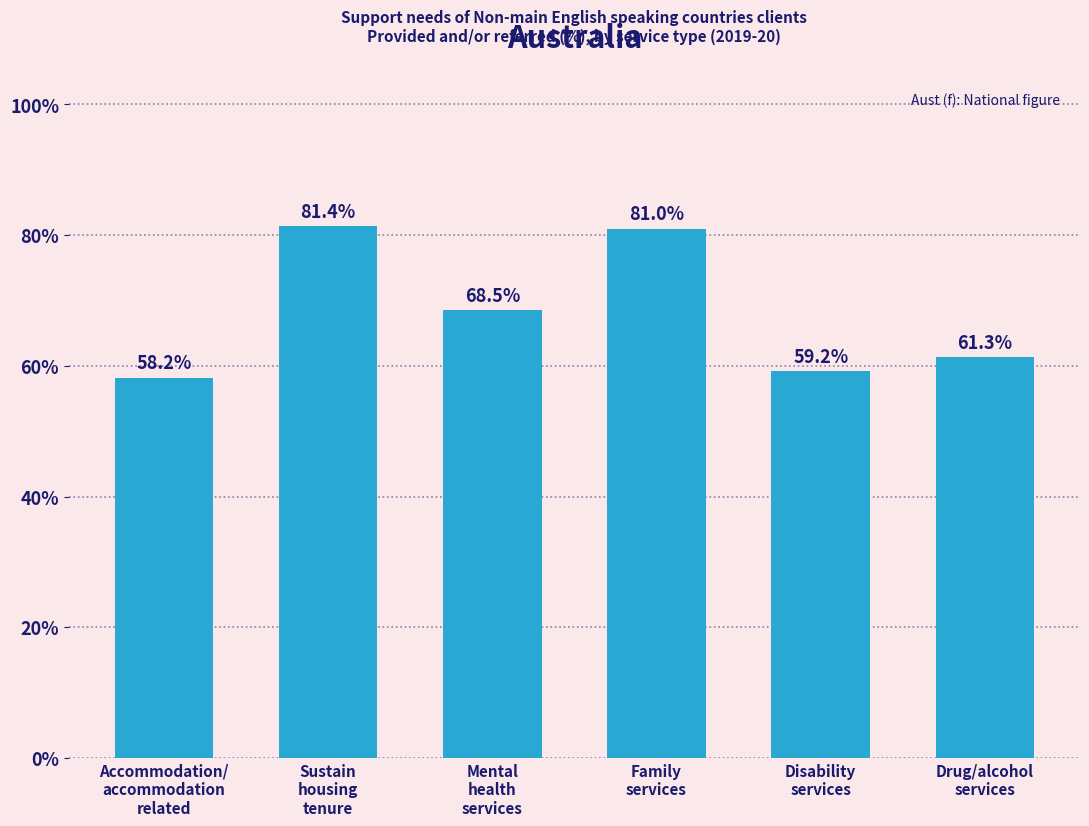

Reading left to right, transcribe all the data shown in this chart.

58.2	81.4	68.5	81.0	59.2	61.3